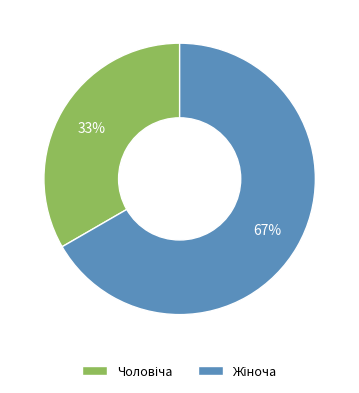

Is there a majority slice in this chart?

Yes